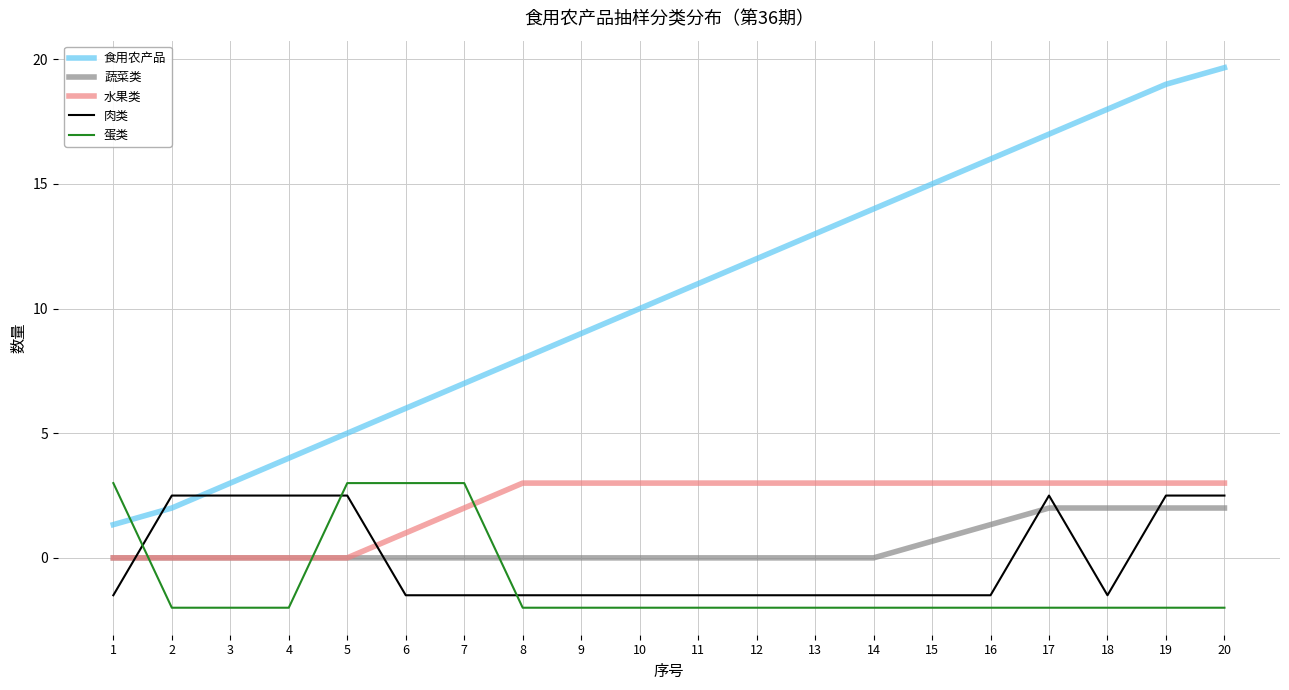

How many positive values does the 蛋类 series have?

4